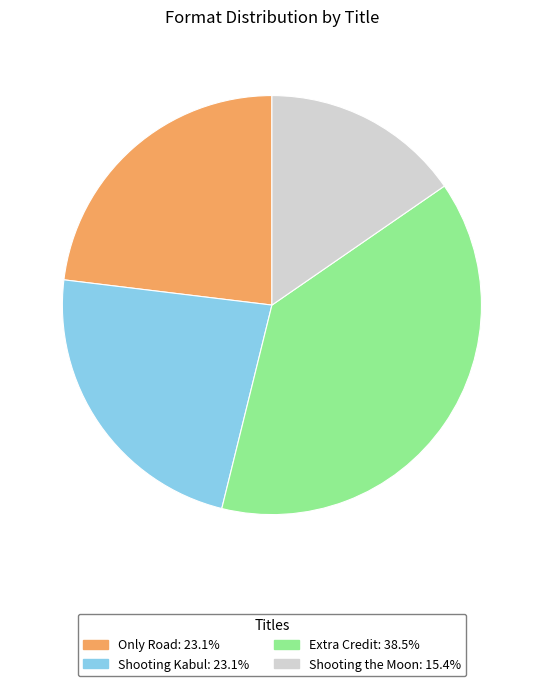

Is it true that Shooting Kabul is 9% of the pie?

False